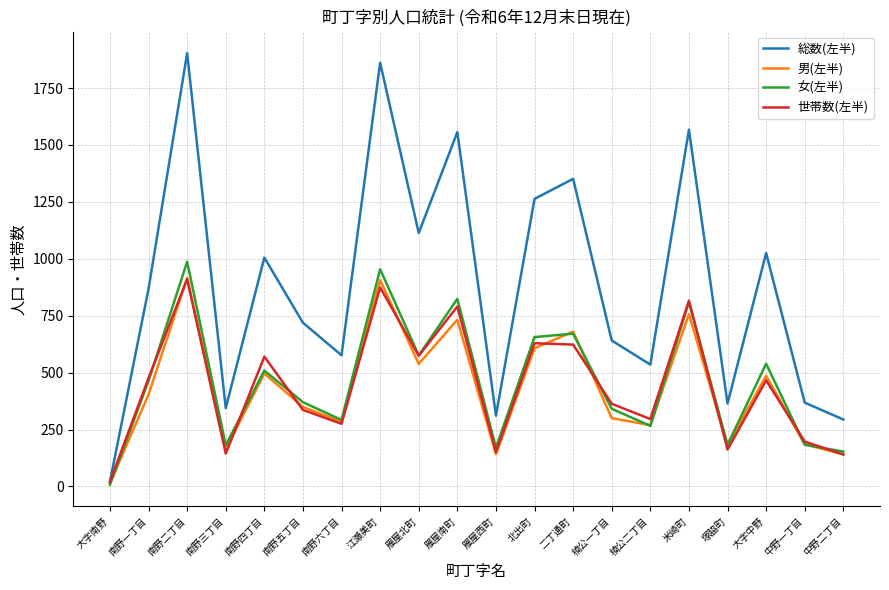

Is this an area chart (filled region under the line)?

No